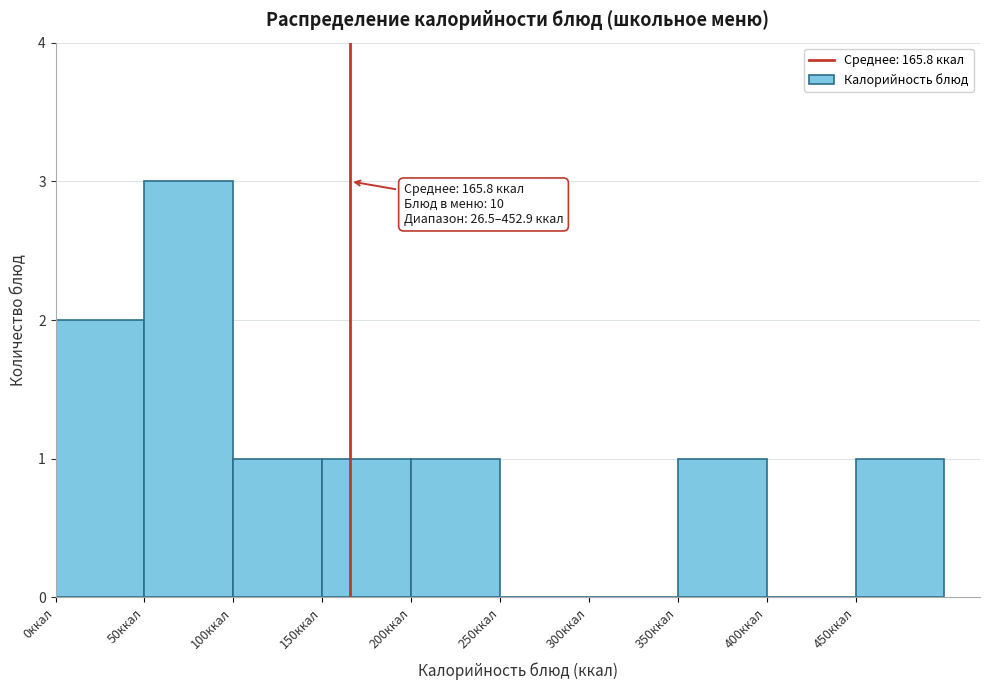

Which range on the x-axis has the tallest bar?

50 to 100